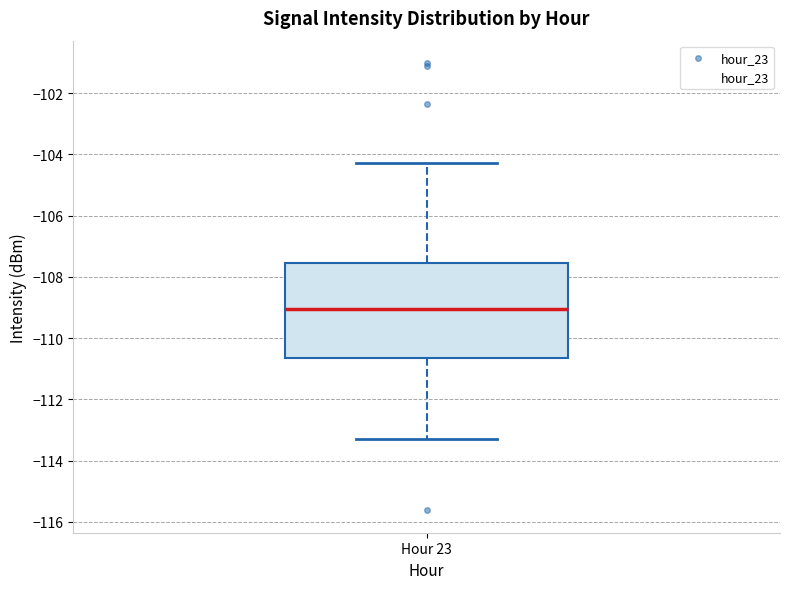

Read this box plot against the y-axis: the position of the median line, the range covered by the box, and the ends of both whiskers. The values are not printed on the chart, so give them approximately, as read against the axis.

median -109.0, box -110.6 to -107.6, whiskers -113.2 to -104.2